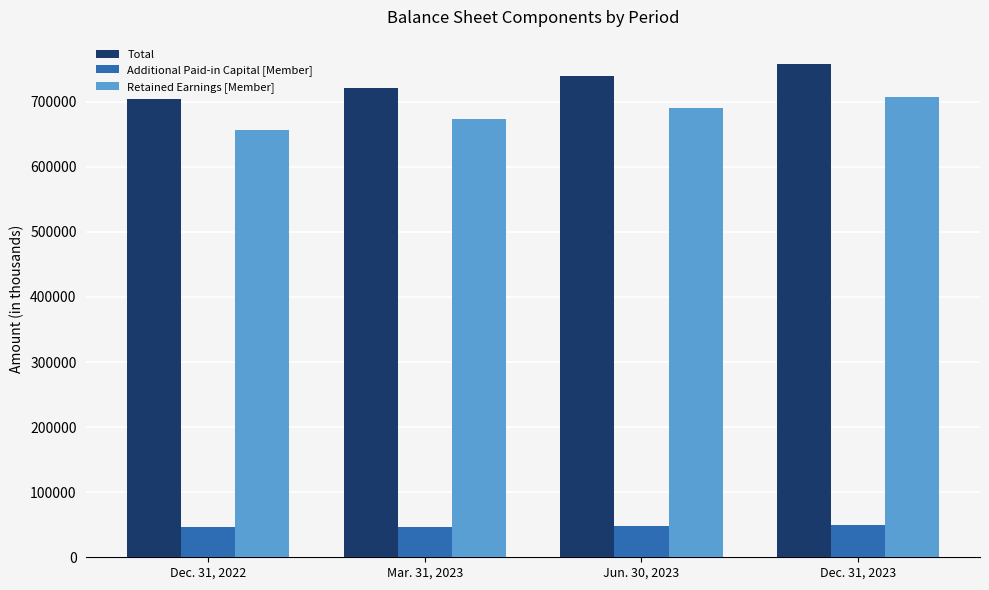

What is the difference between the Retained Earnings [Member] values at Dec. 31, 2022 and Mar. 31, 2023?

17628